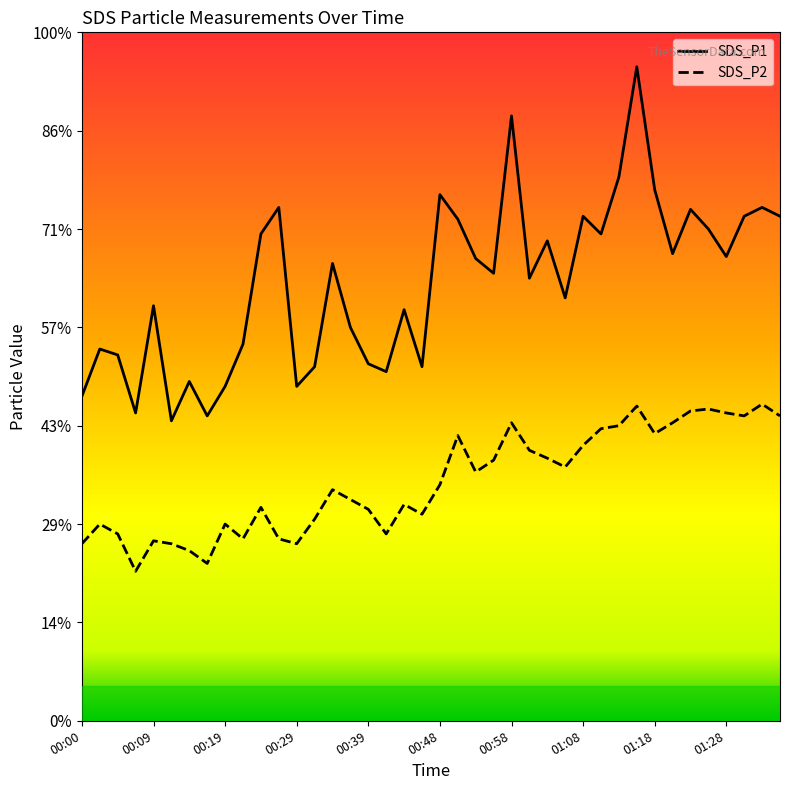

Rank the series by their average value, from lowest to highest.

SDS_P2, SDS_P1